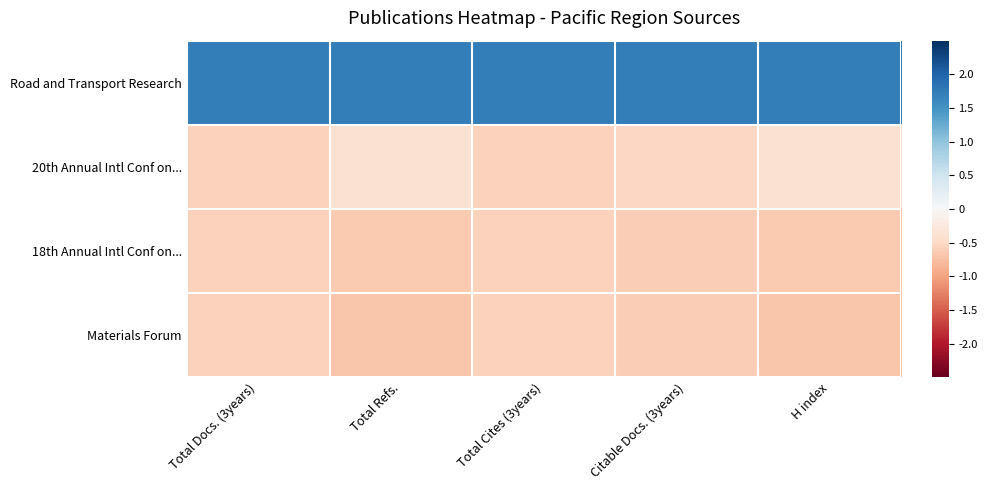

What is the difference between the highest and lowest values at Total Docs. (3years)?

2.3